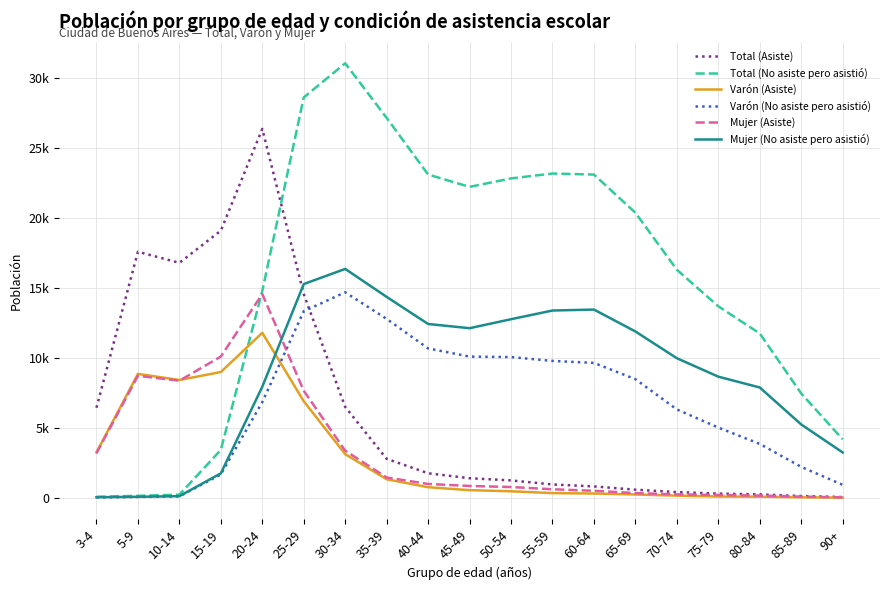

Is this an area chart (filled region under the line)?

No